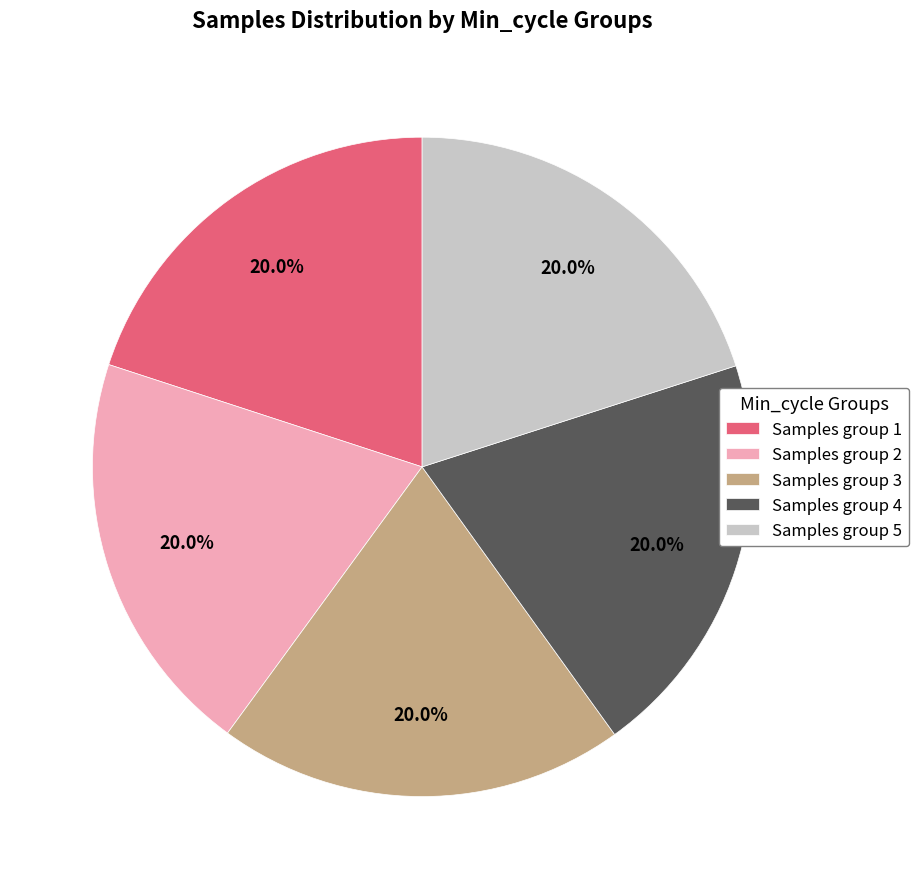

What portion of the pie excludes Samples group 2?

80.0%